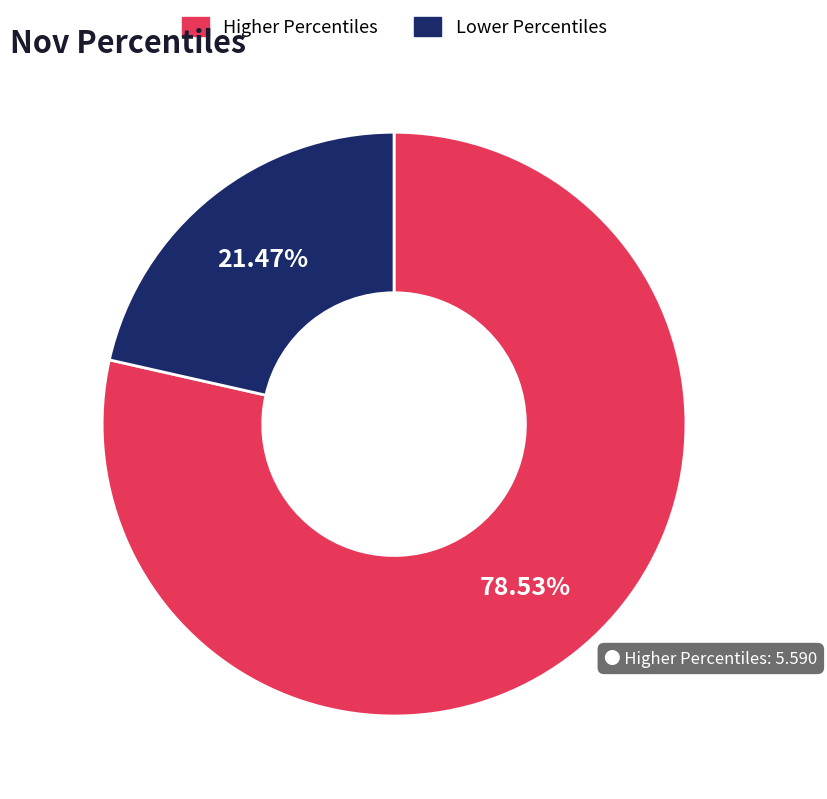

Is there a majority slice in this chart?

Yes